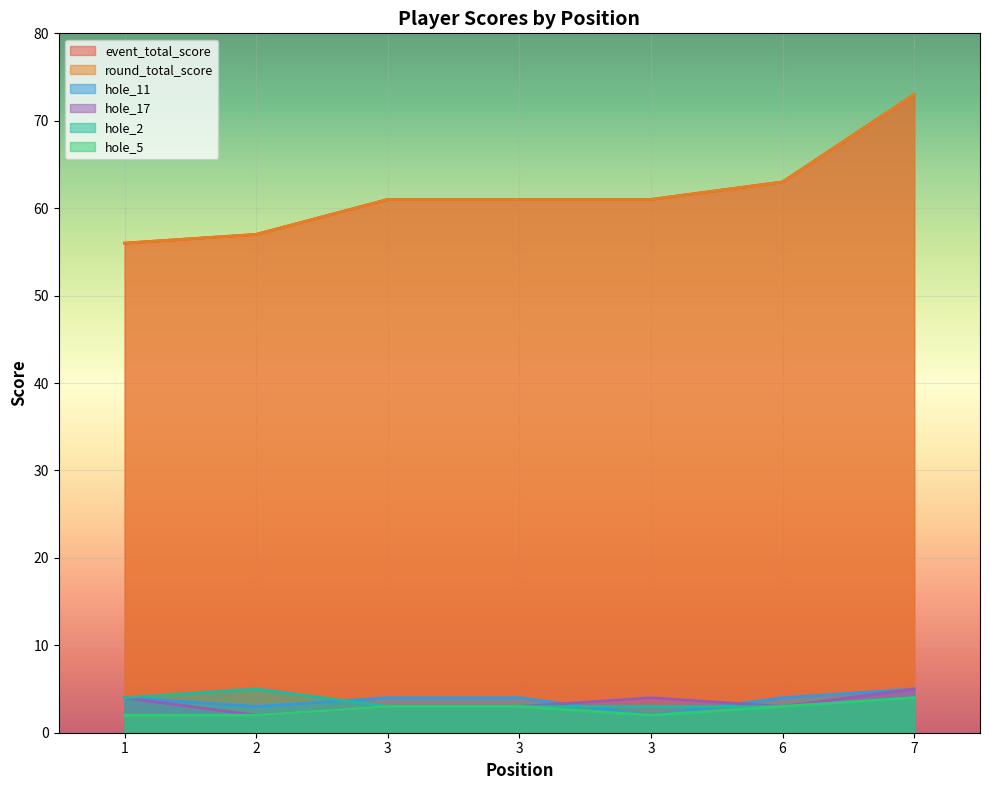

Which series has the largest total across all categories?

event_total_score